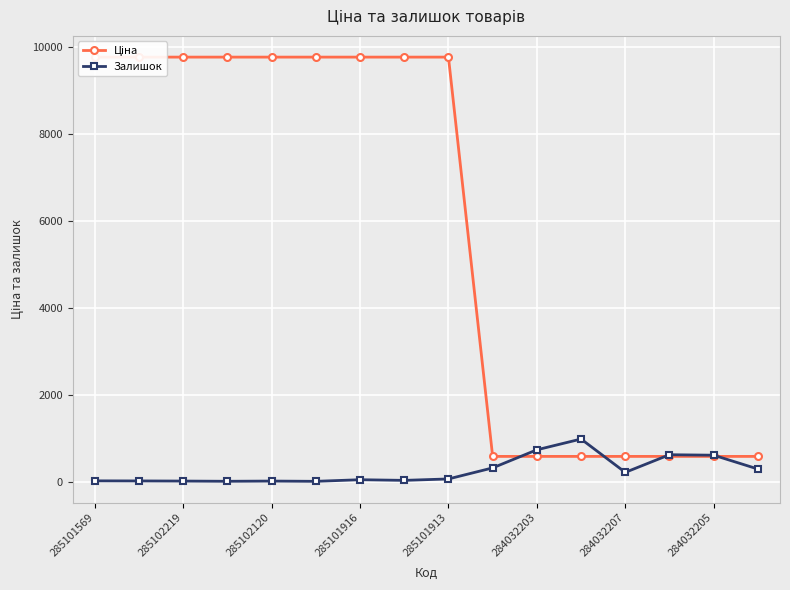

What is the sum of all Залишок values?

3968